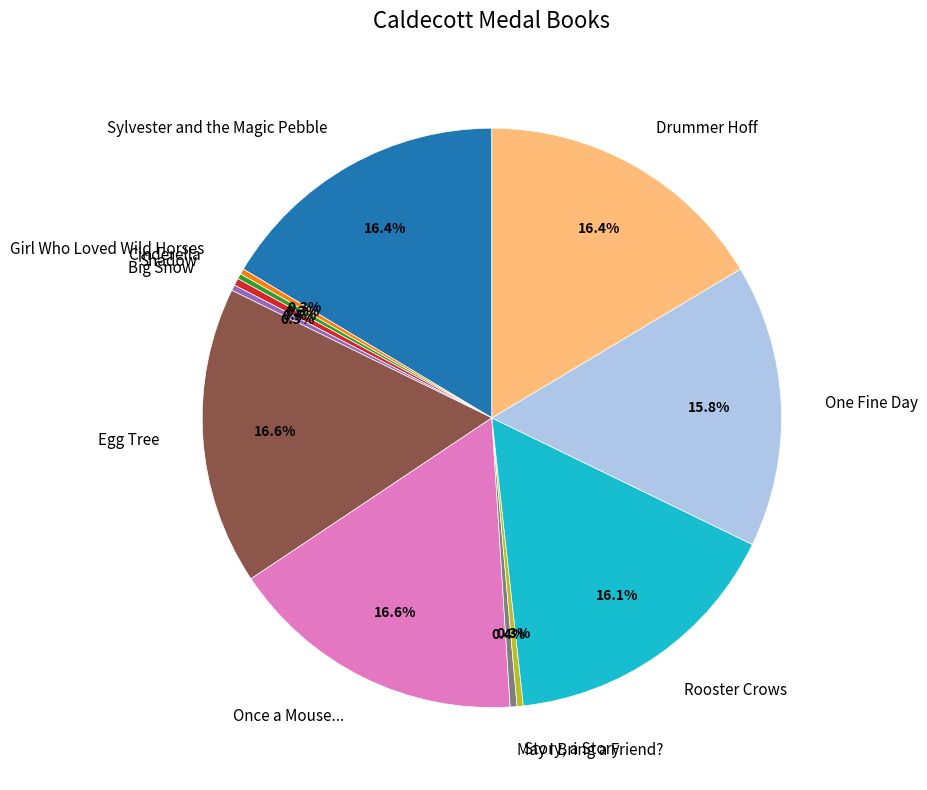

What is the ratio of the value at Once a Mouse... to the value at Cinderella?

56.4